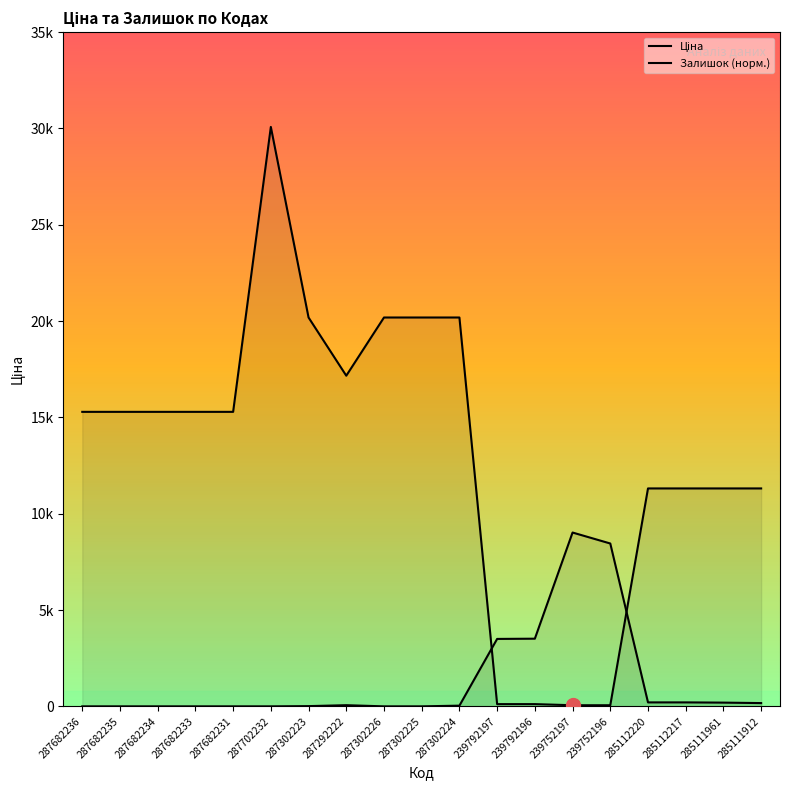

True or false: Ціна has more than 1 interior local peaks.

False